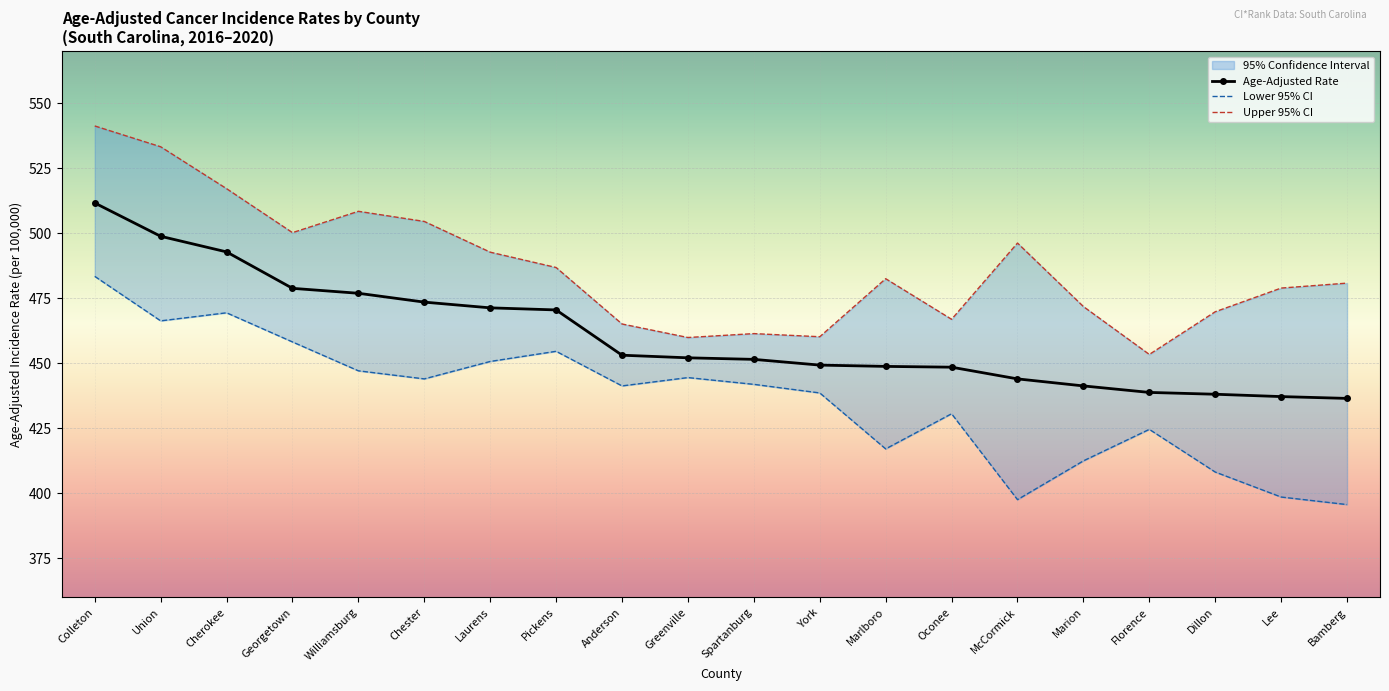

At how many categories does at least one series exceed 517?

3